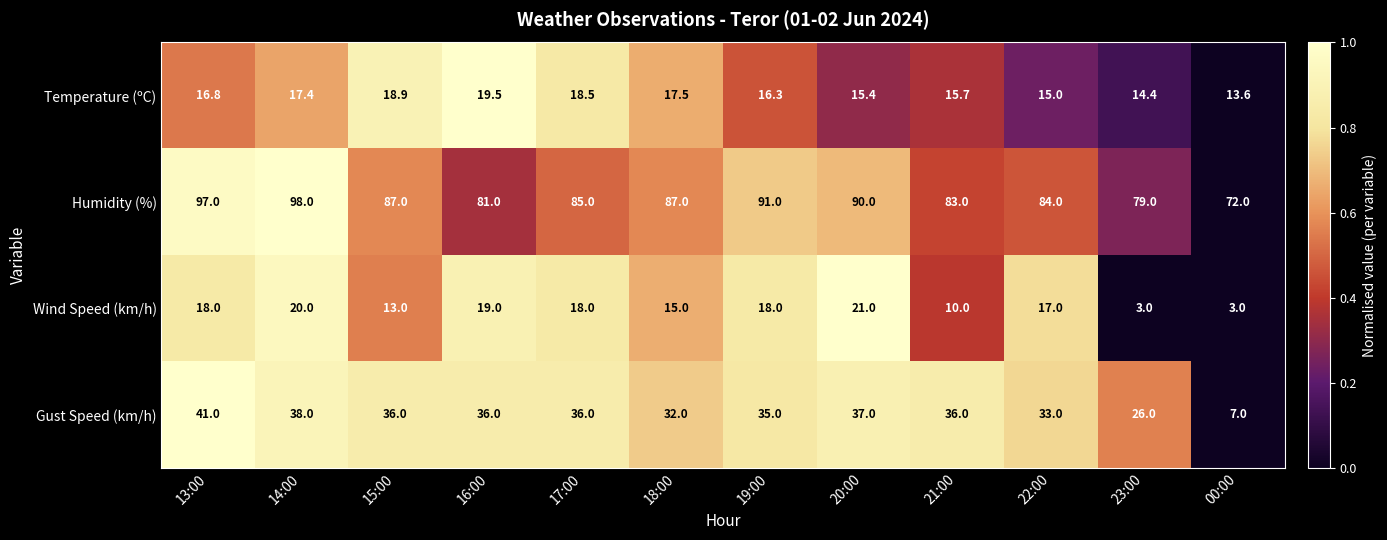

Rank the series by their maximum value, from highest to lowest.

Humidity (%), Gust Speed (km/h), Wind Speed (km/h), Temperature (ºC)